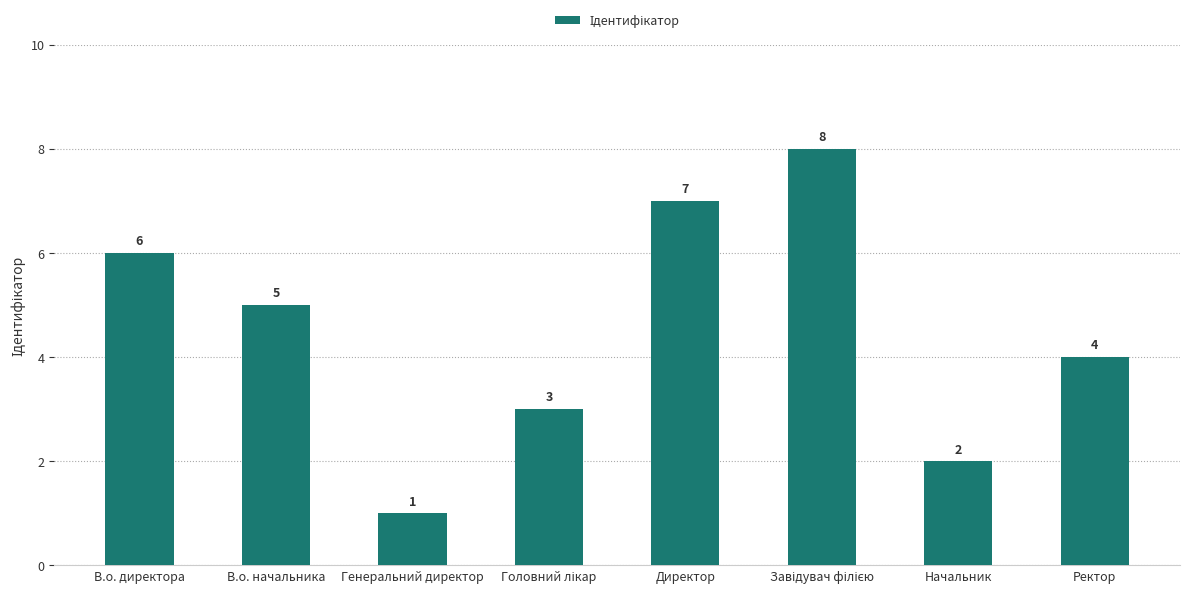

True or false: the data shows 4 at В.о. директора.

False